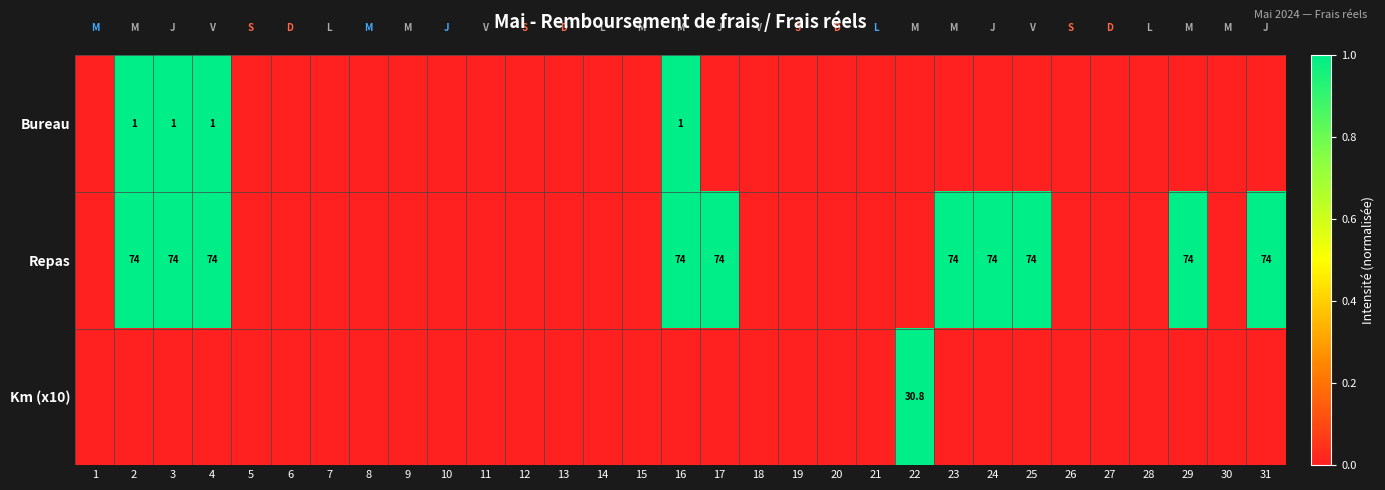

The Repas series shows 74.0 at 17. True or false?

True